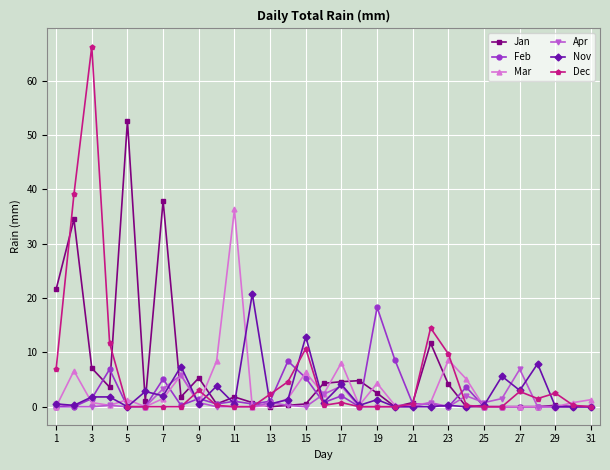

Which series has the widest spread of values?

Dec